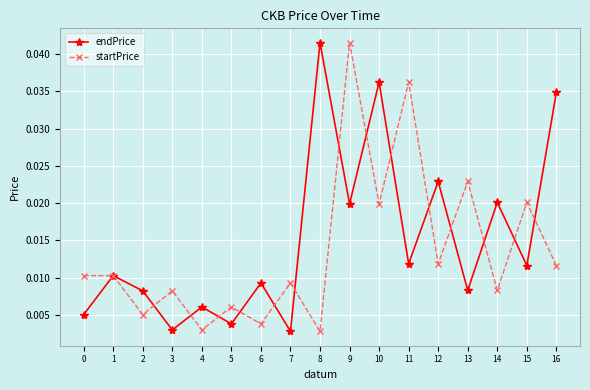

Which series changed the most between 0 and 15?

startPrice